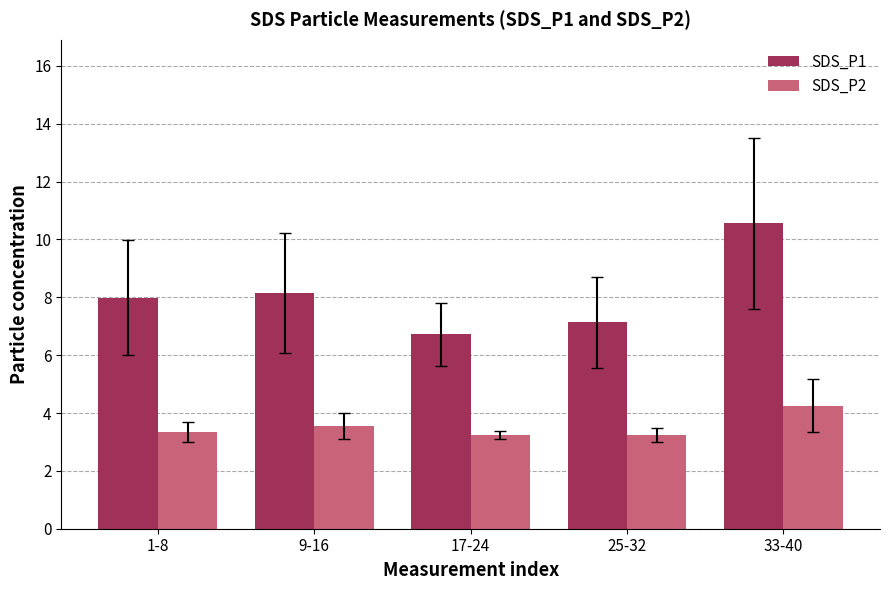

What is the spread (max minus min) of values at 17-24?

3.5